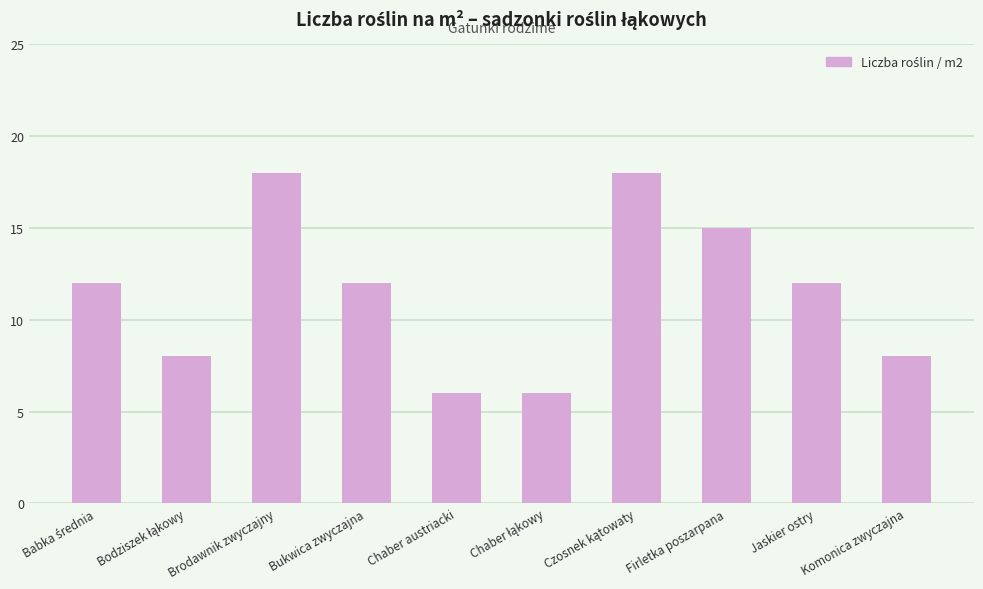

What is the value of the 7th bar from the left?

18